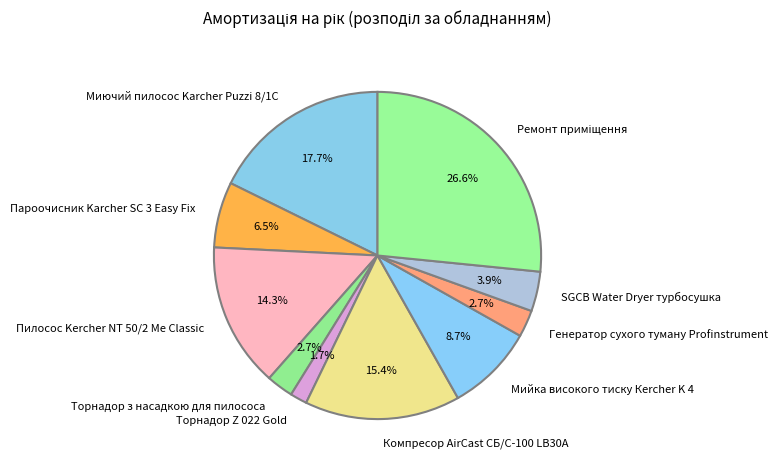

How many slices are in this pie chart?

10